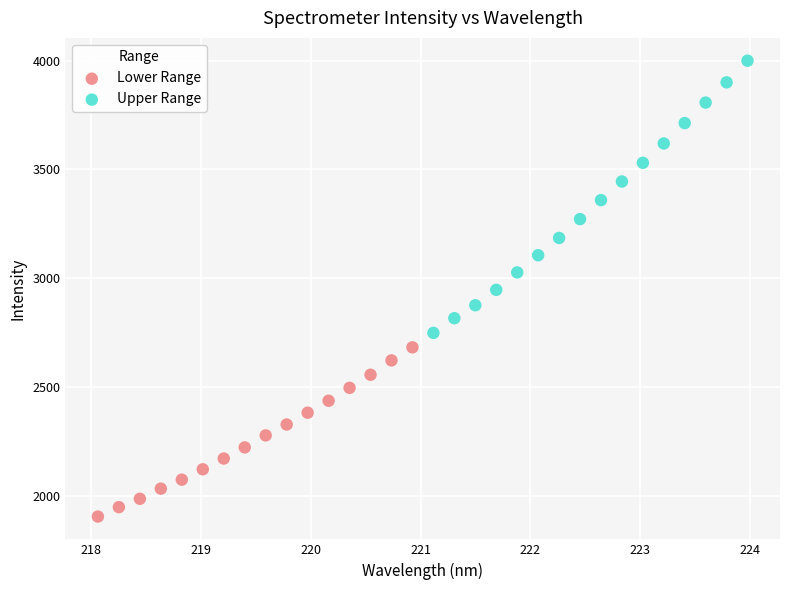

Which series contains the lowest Y value?

Lower Range